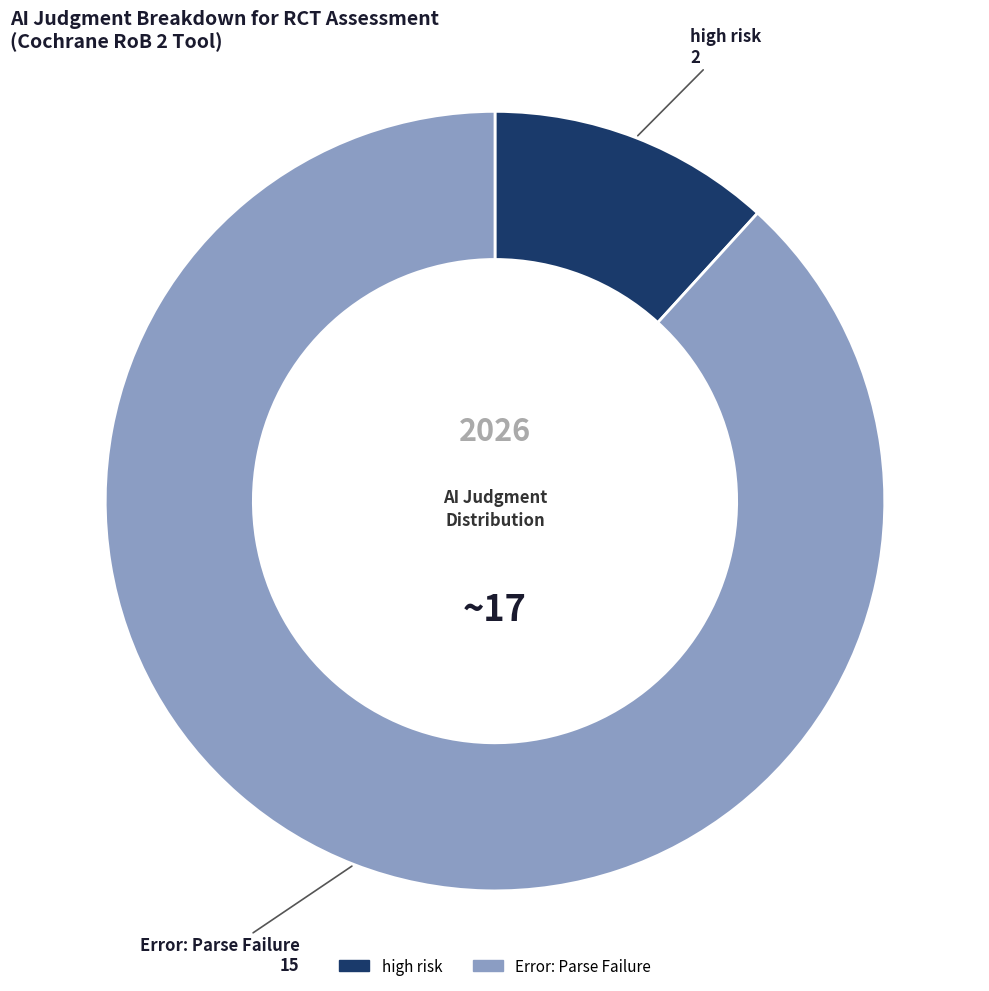

Is Error: Parse Failure the majority of the pie?

Yes